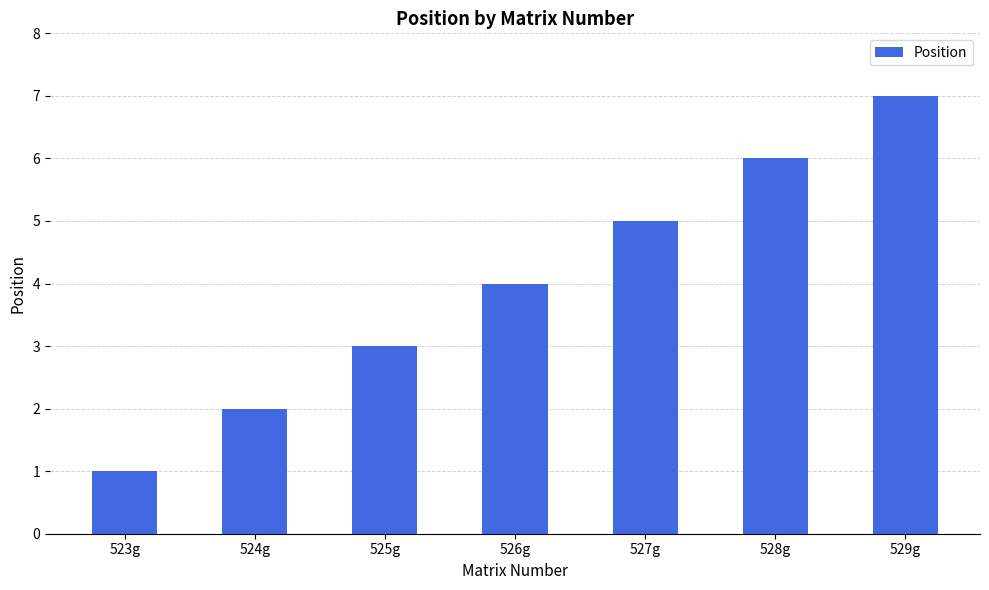

How many values are between 2 and 6?

5